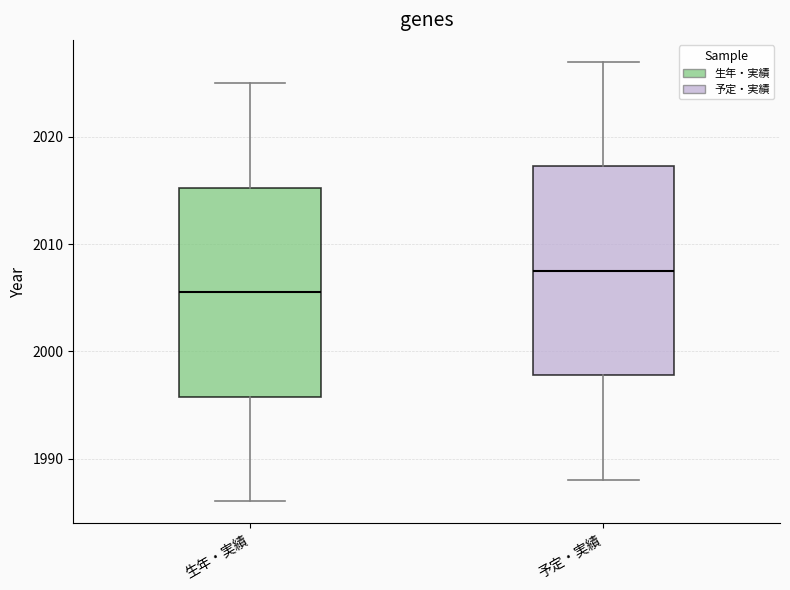

Where does the upper whisker of the box for 予定・実績 end on the y-axis? The values are not printed on the chart, so give them approximately, as read against the axis.

2027